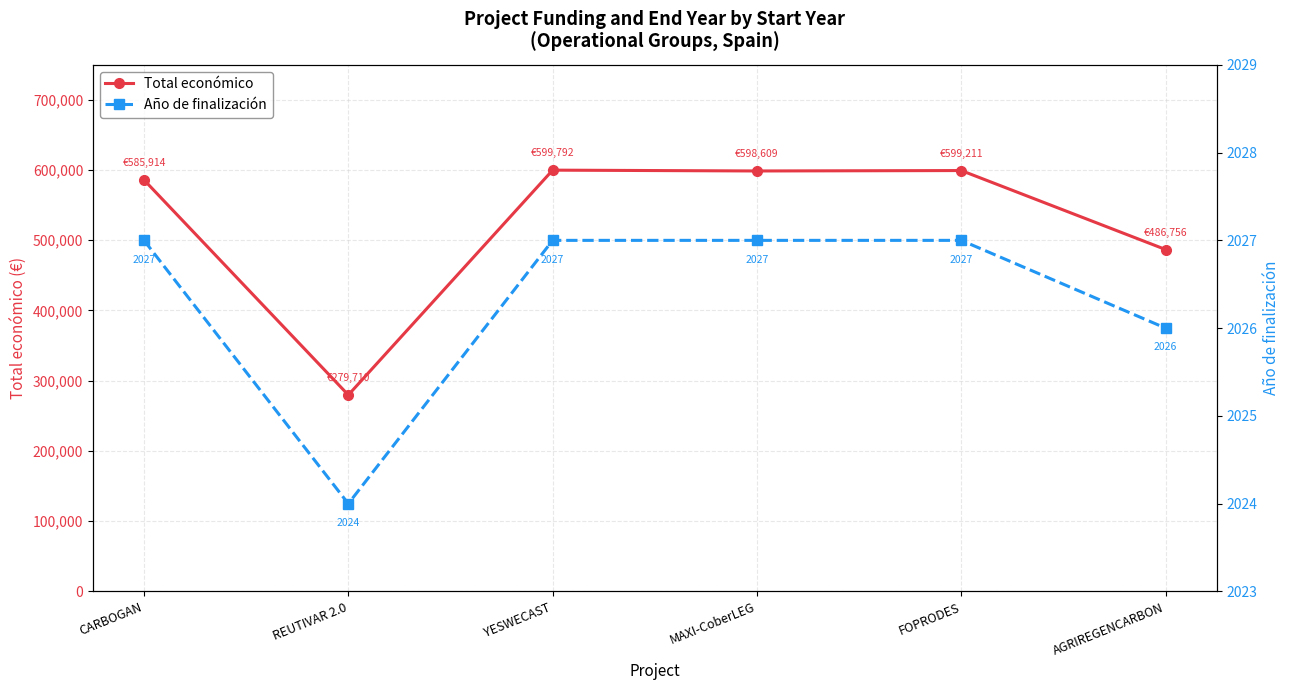

At how many categories does at least one series exceed 566999?

4